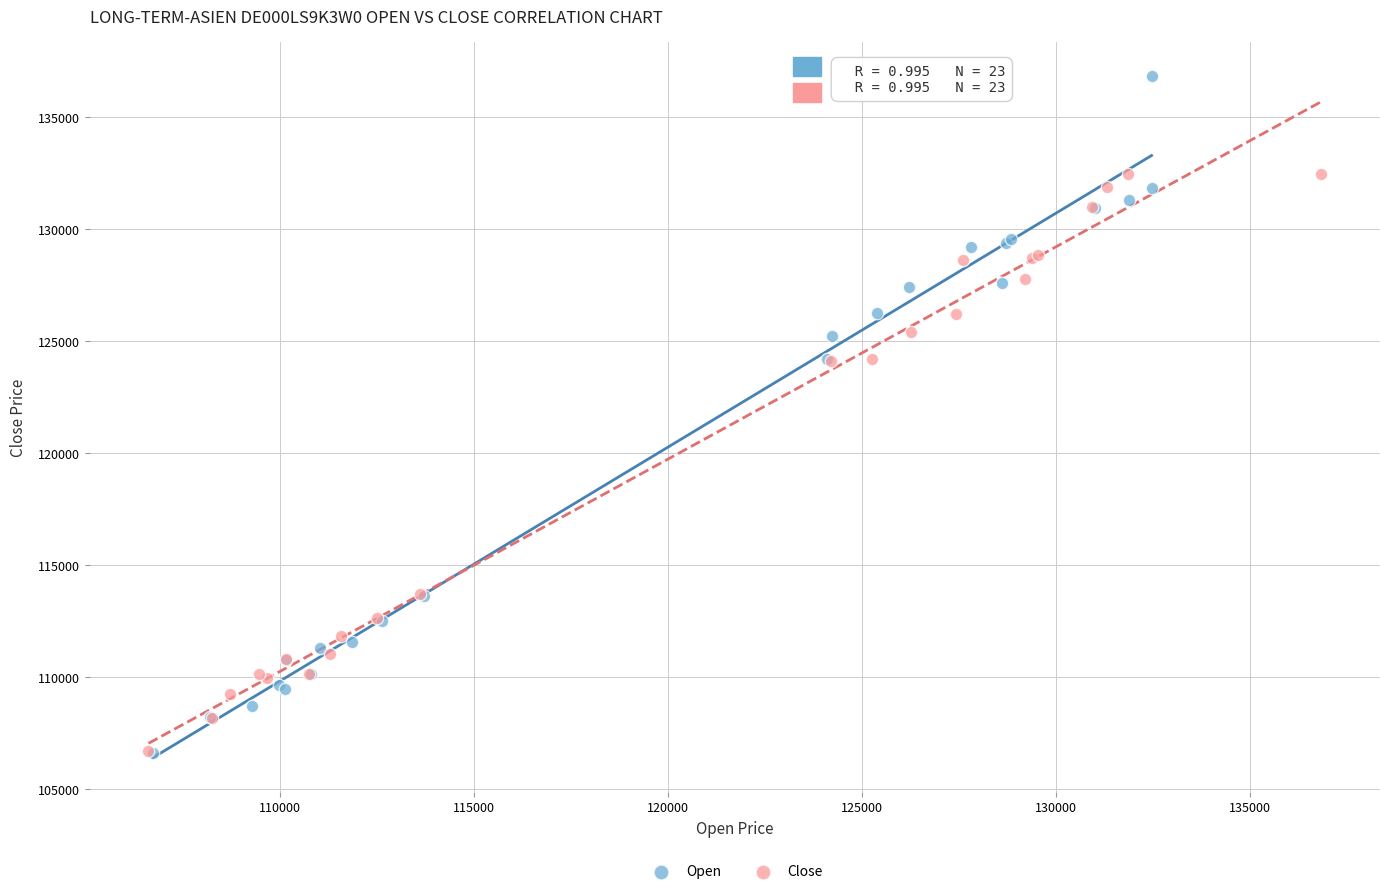

What are all the series names shown in the legend?

Open, Close